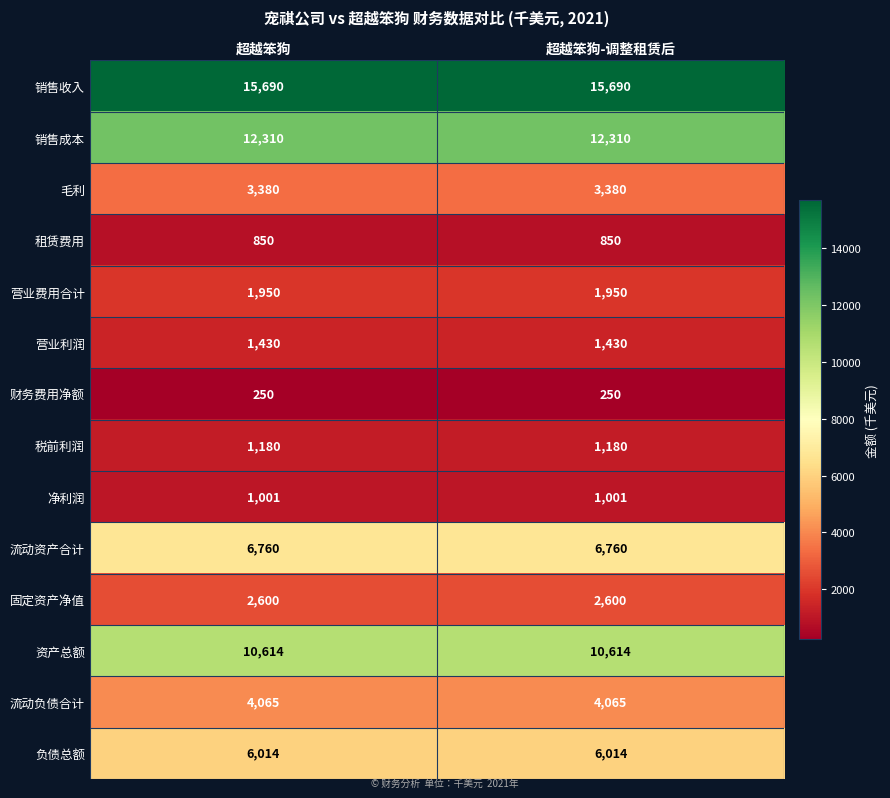

What is the average value of the 流动资产合计 series?

6760